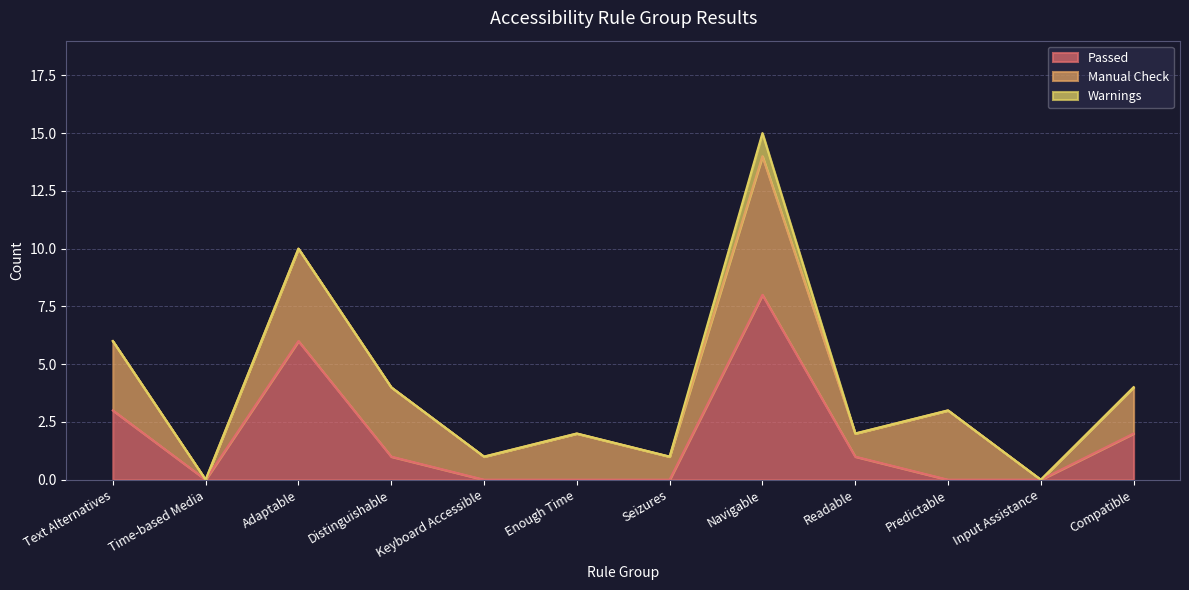

True or false: Passed and Manual Check intersect in this chart.

True